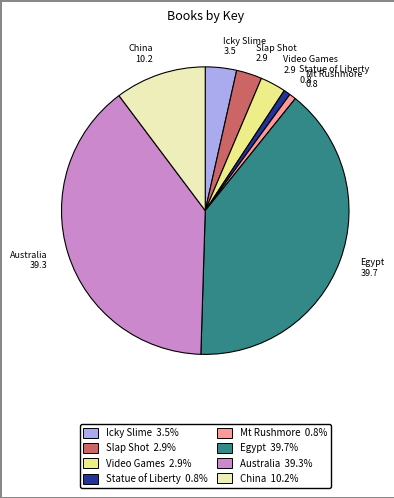

Do Video Games 2.9 and Australia 39.3 together represent more than half of the pie?

No